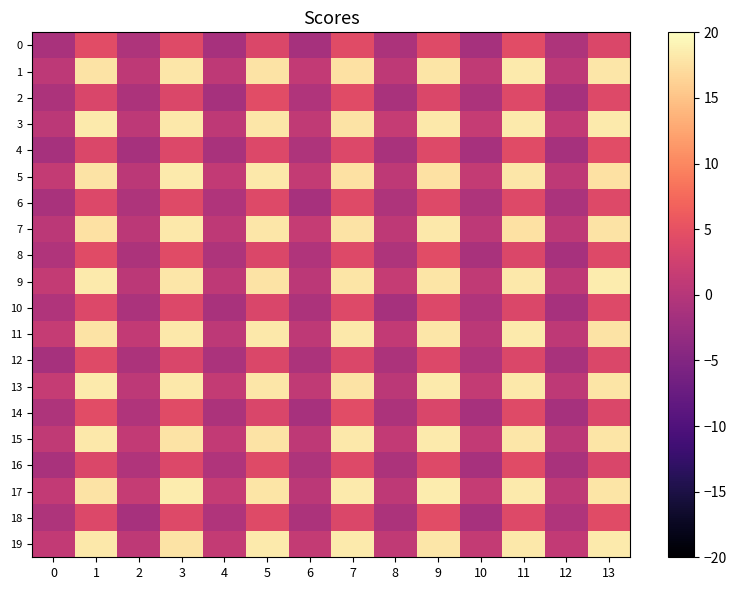

Which series changed the most between 1 and 8?

13